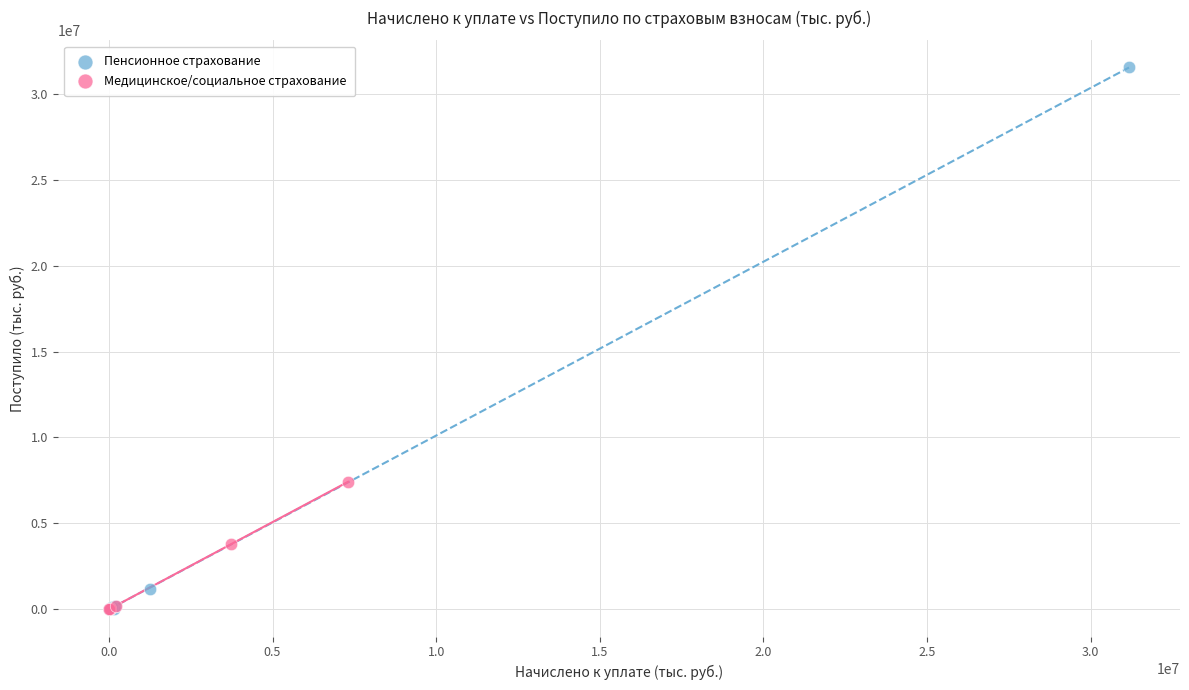

Which series has the largest Y range (max minus min)?

Пенсионное страхование